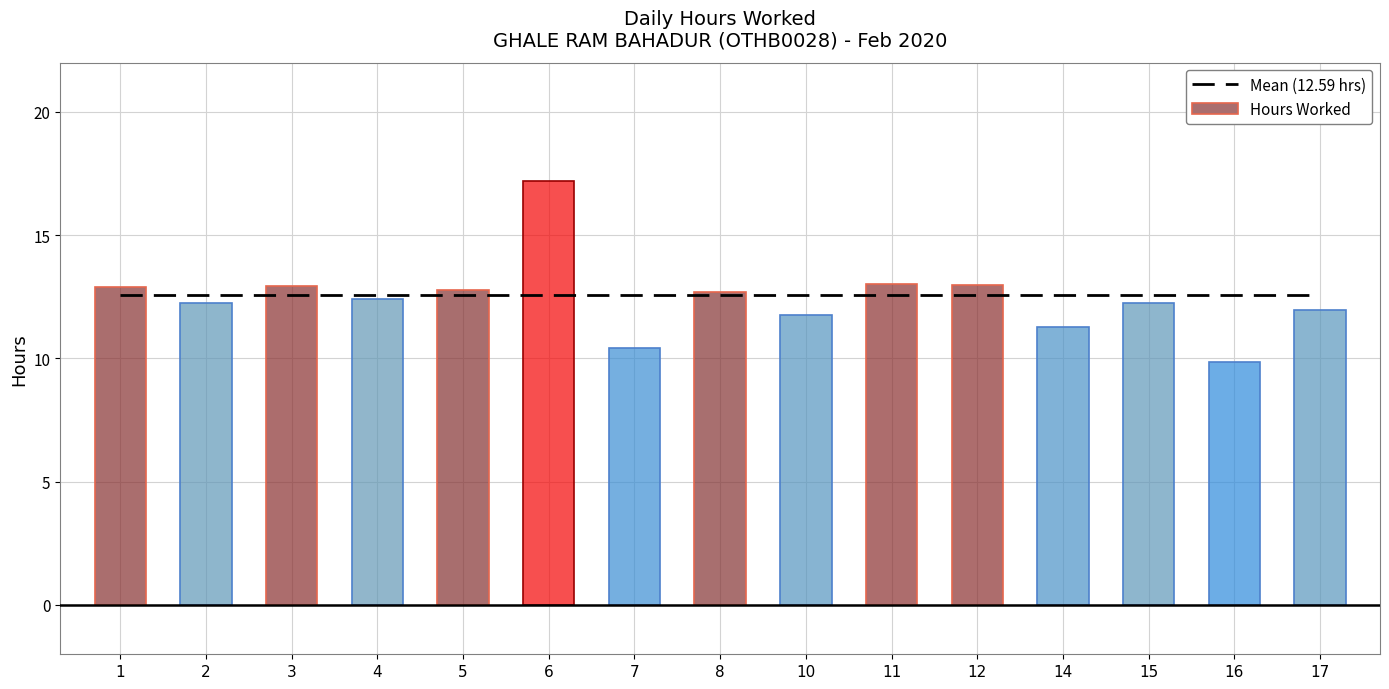

List the labels in order of Mean (12.59 hrs) value, largest first.

1, 2, 3, 4, 5, 6, 7, 8, 10, 11, 12, 14, 15, 16, 17